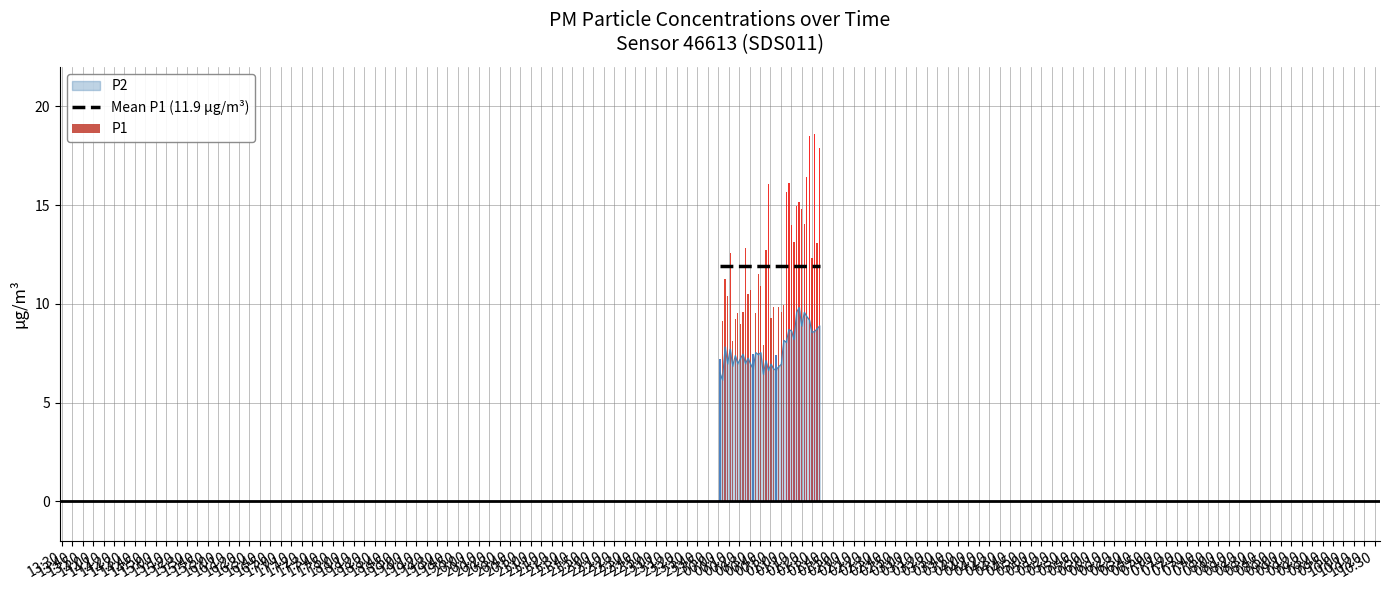

What is the minimum value for Mean P1 (11.9 µg/m³)?

11.9